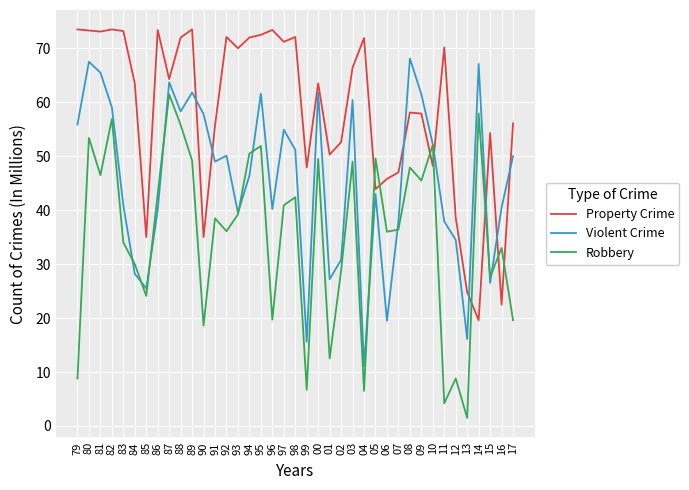

What is the sum of the Robbery values at 95 and 03?

100.9